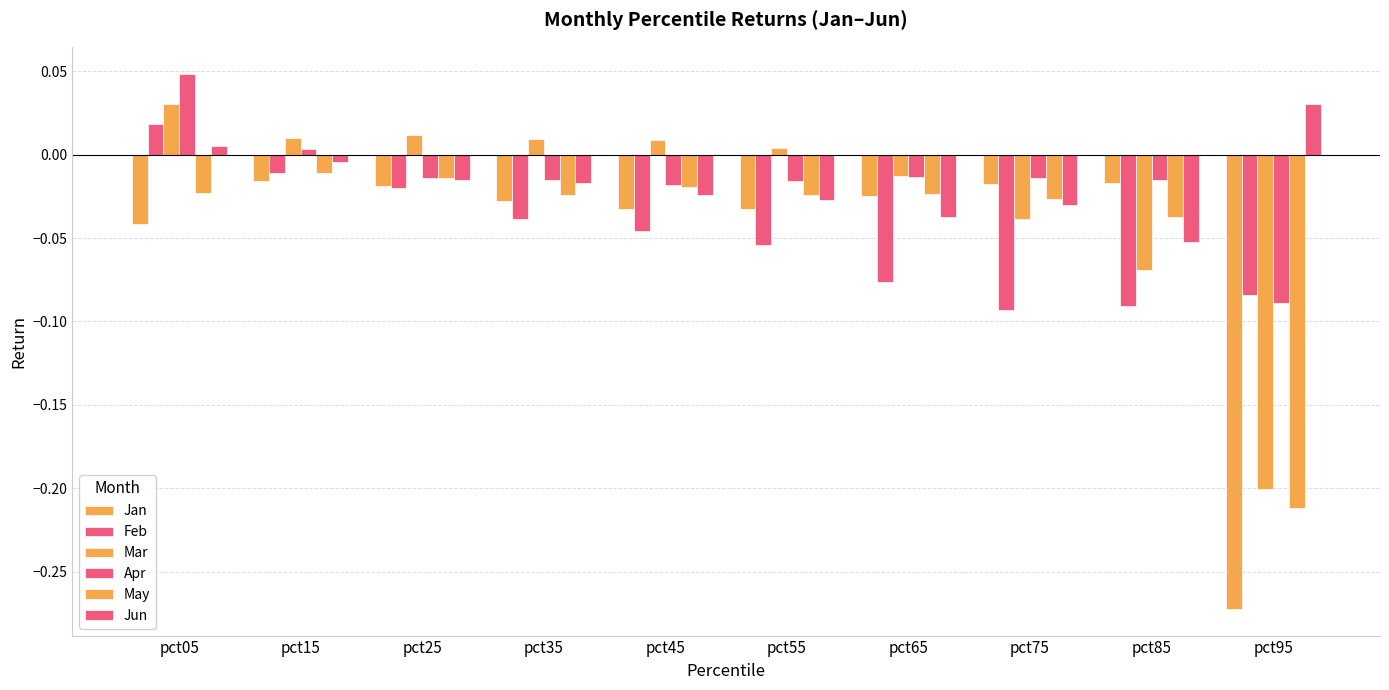

What is the difference between the second highest and minimum values in the Jun series?

0.1